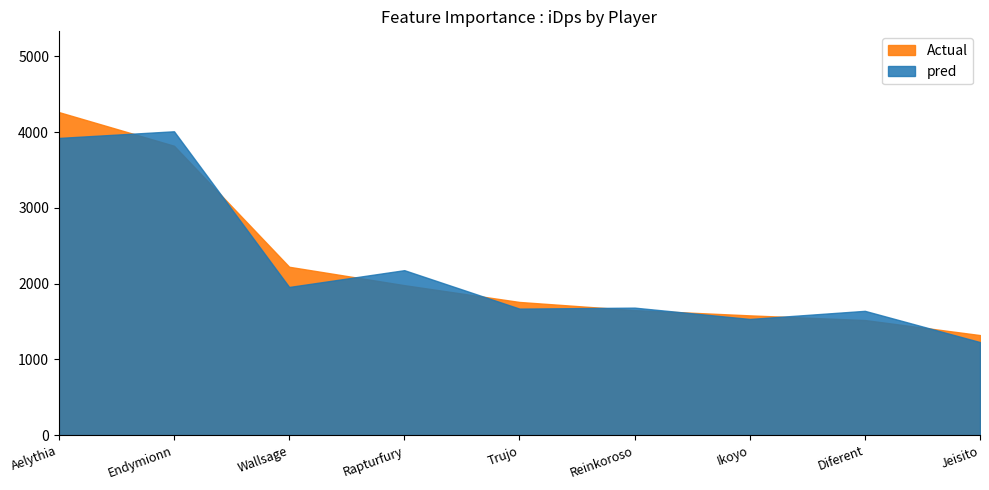

Which label corresponds to the smallest value in the chart?

Jeisito